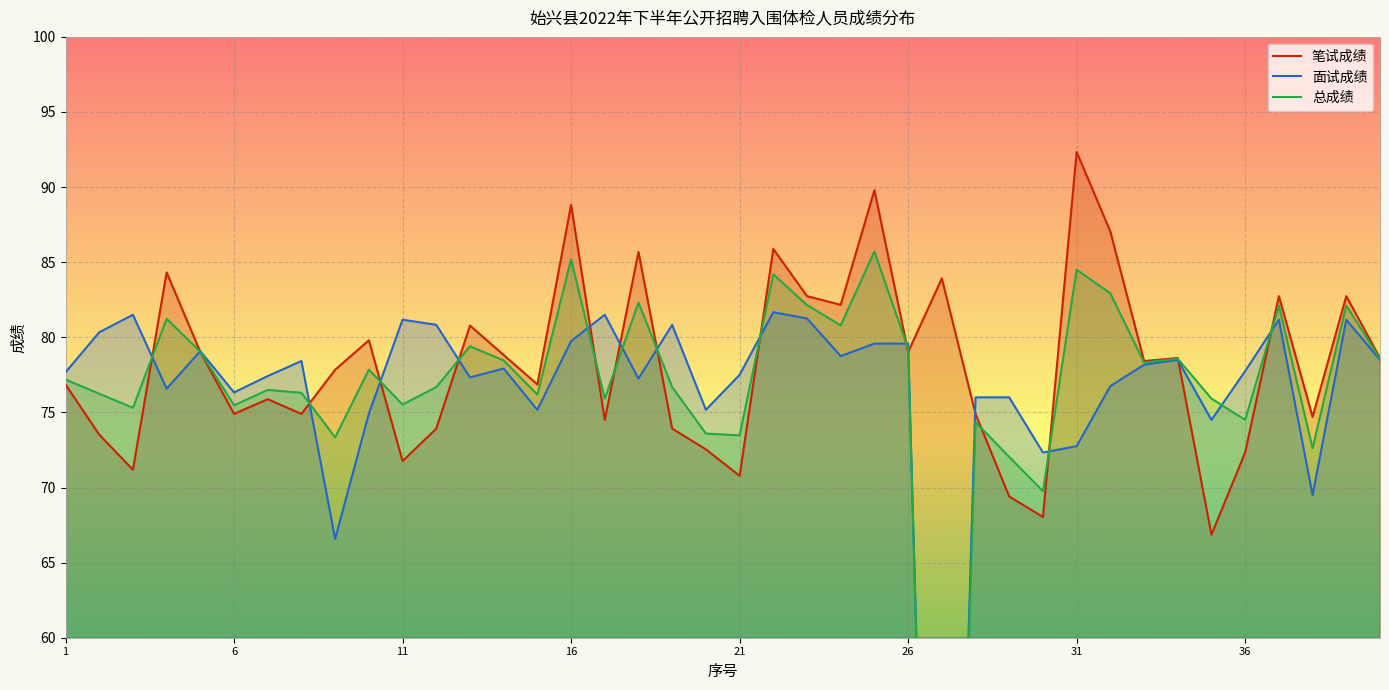

What is the lowest value of the 笔试成绩 series?

66.9